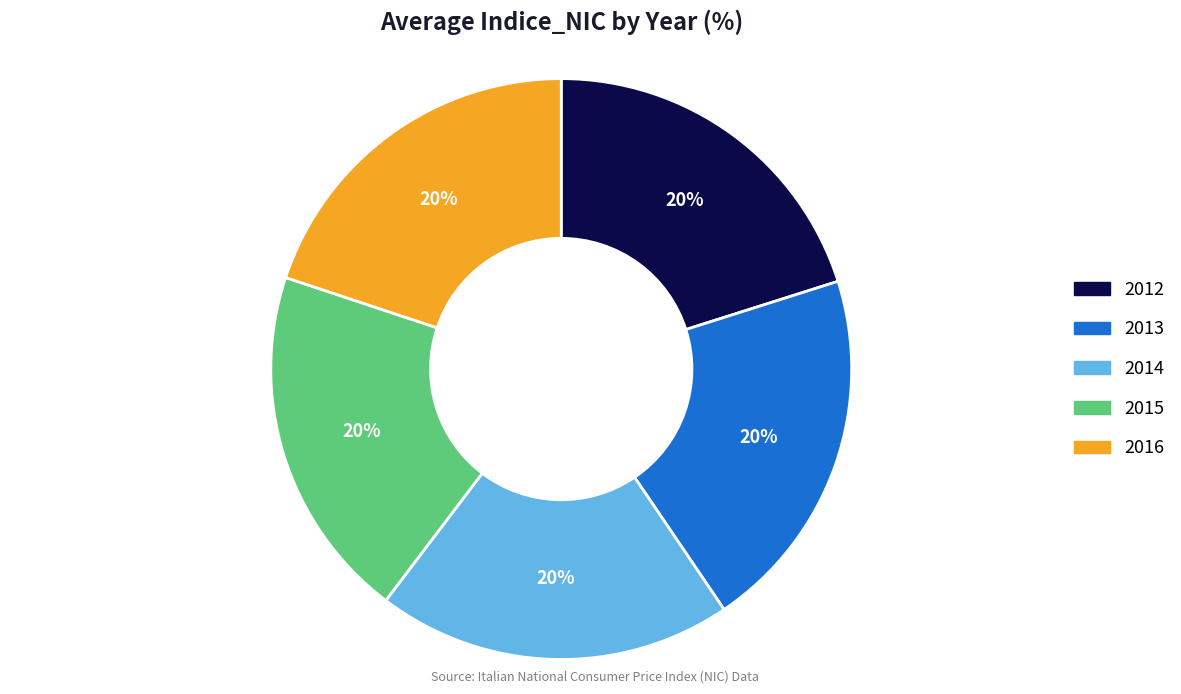

To the nearest percent, what is the combined percentage of 2014 and 2012?

40%